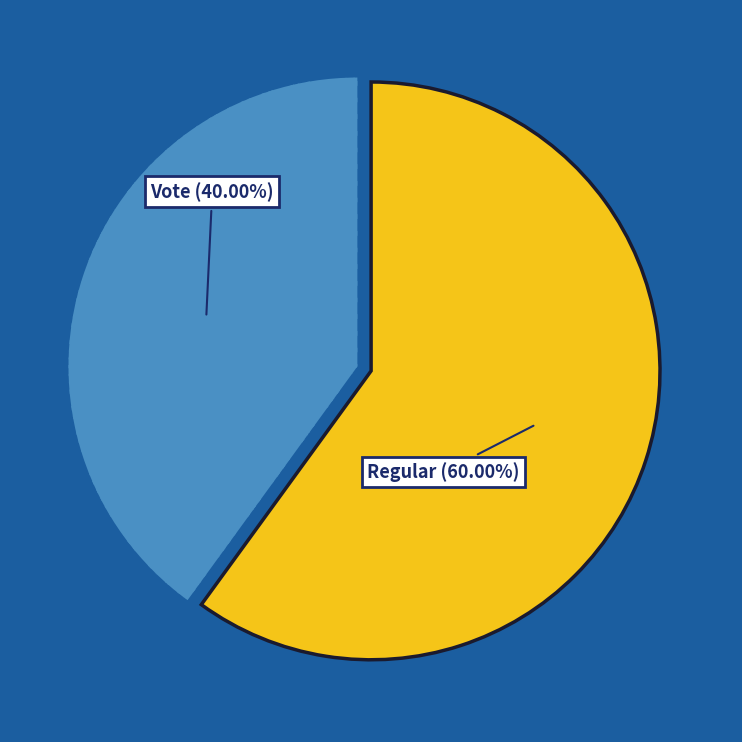

Does any single category account for the majority?

Yes